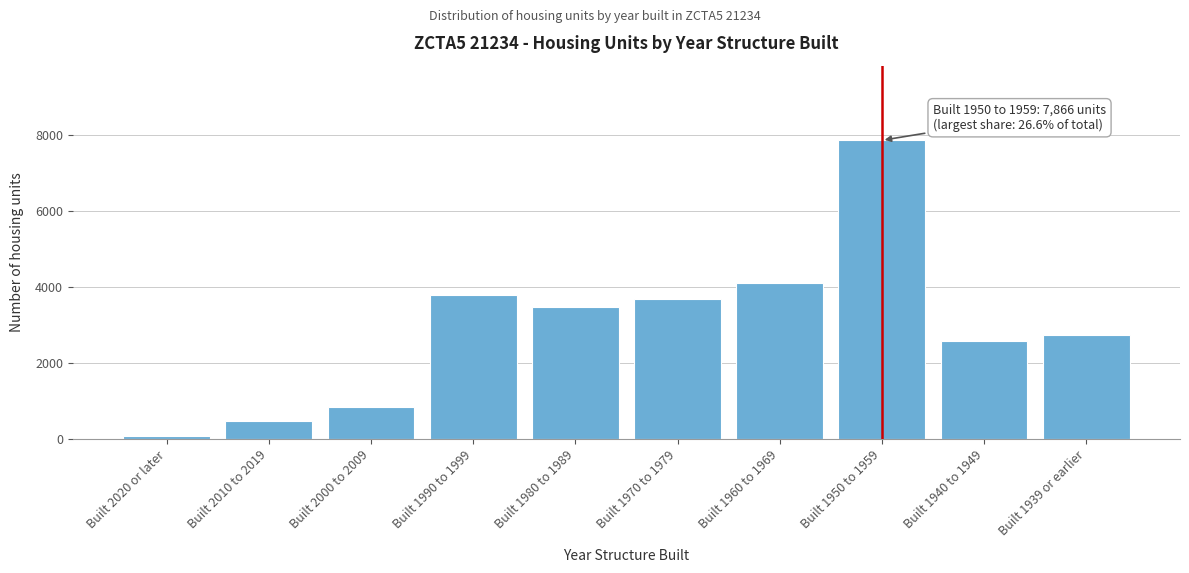

Reading right to left, extract all data points from this chart.

2740	2572	7866	4110	3686	3462	3778	827	469	65